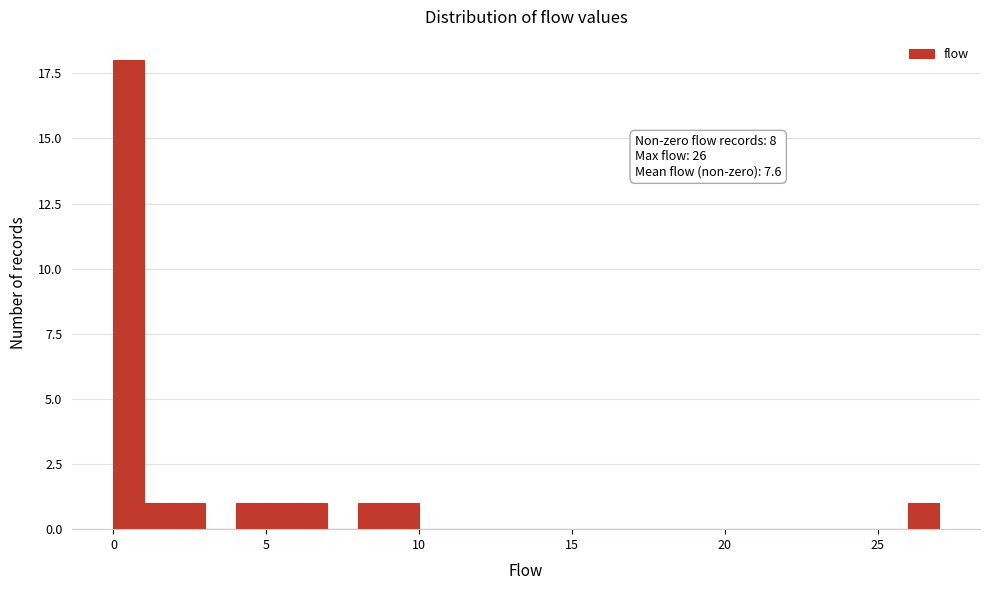

Around what value on the x-axis is the tallest bar? Give the approximate position of its centre, as read against the axis.

0.5